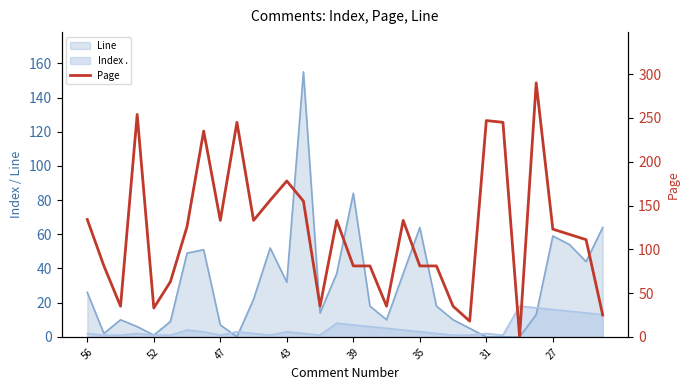

The value at 19 is 214. True or false?

False